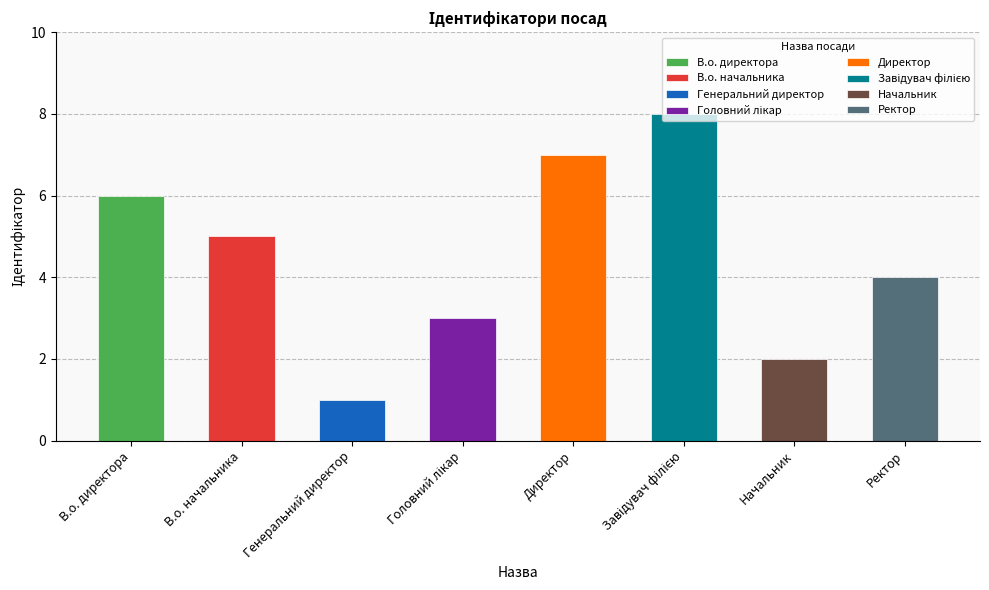

True or false: the data shows 1 at Начальник.

False